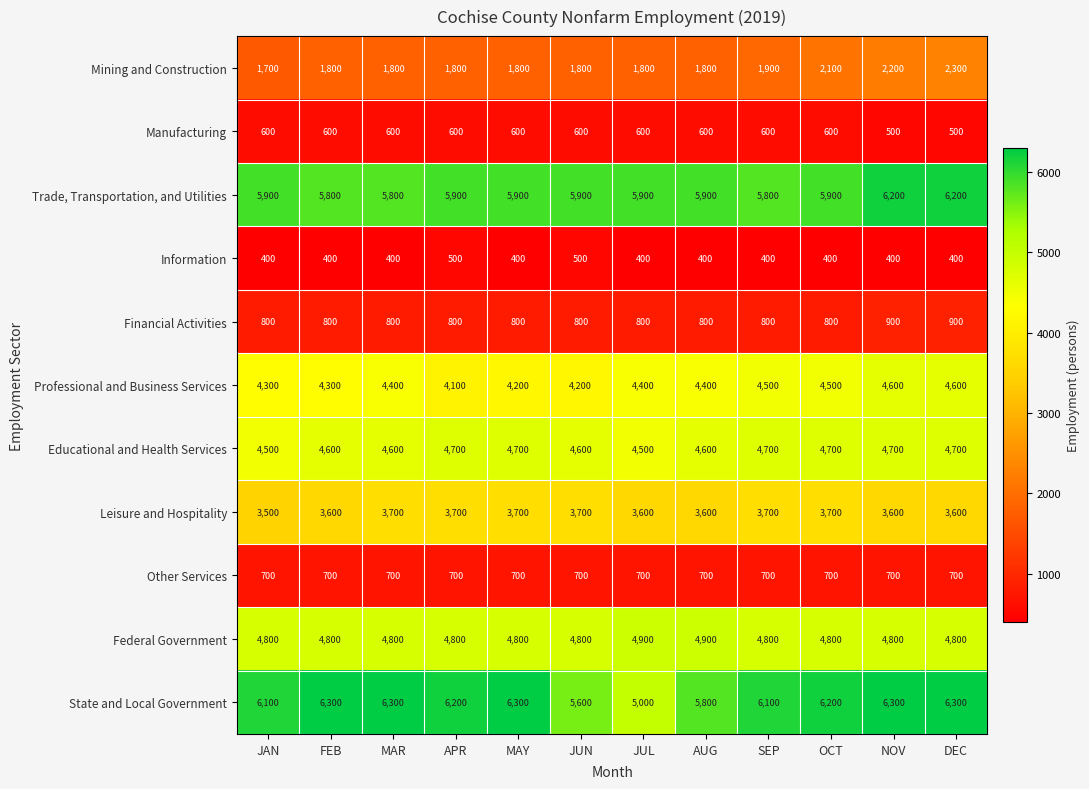

What value does the State and Local Government series have at OCT, to the nearest 100?

6200